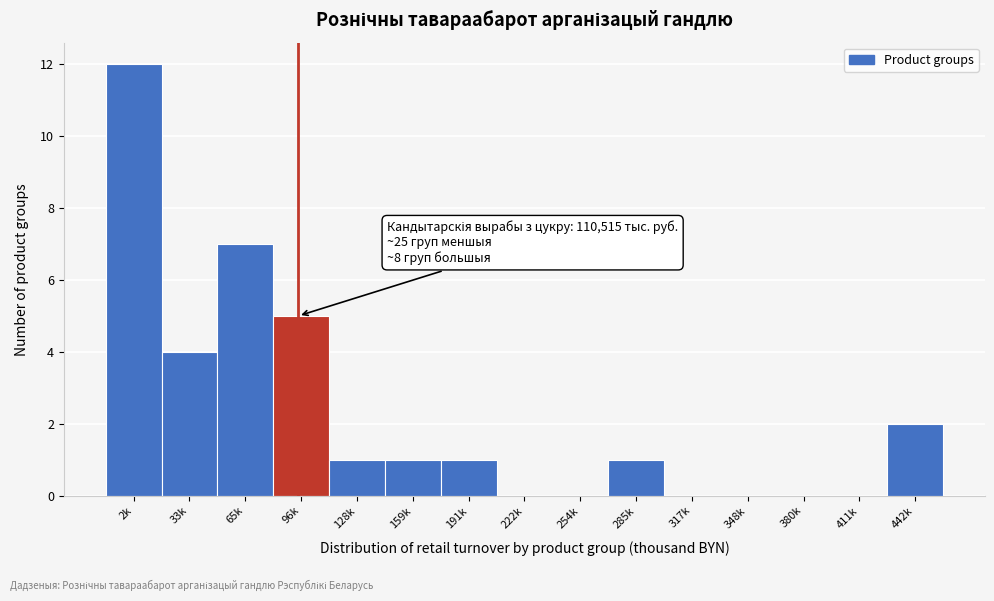

Reading left to right, extract all data points from this chart.

2k=12	33k=4	65k=7	96k=5	128k=1	159k=1	191k=1	222k=0	254k=0	285k=1	317k=0	348k=0	380k=0	411k=0	442k=2